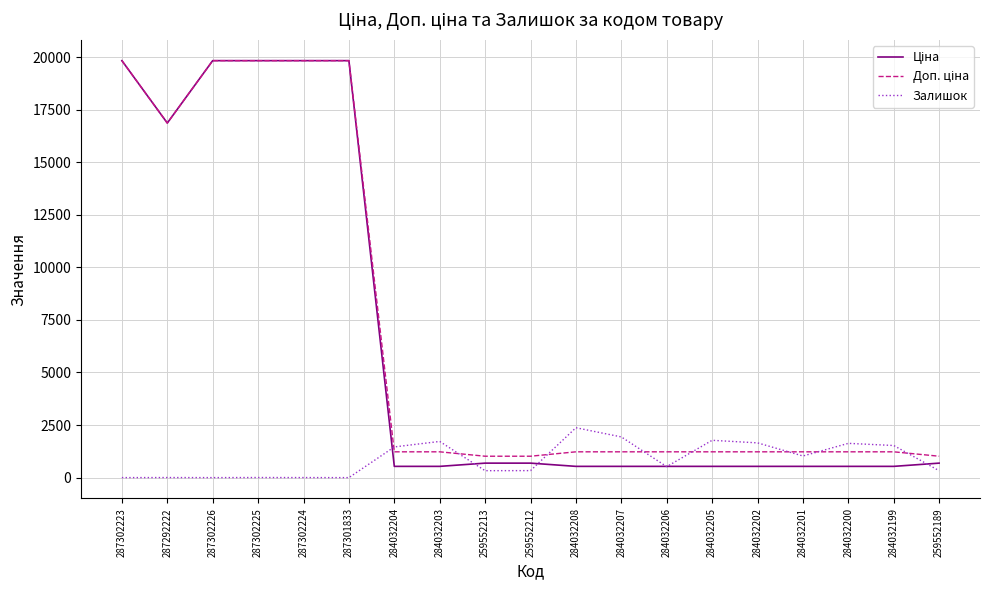

The Залишок series shows 522.0 at 284032206. True or false?

True